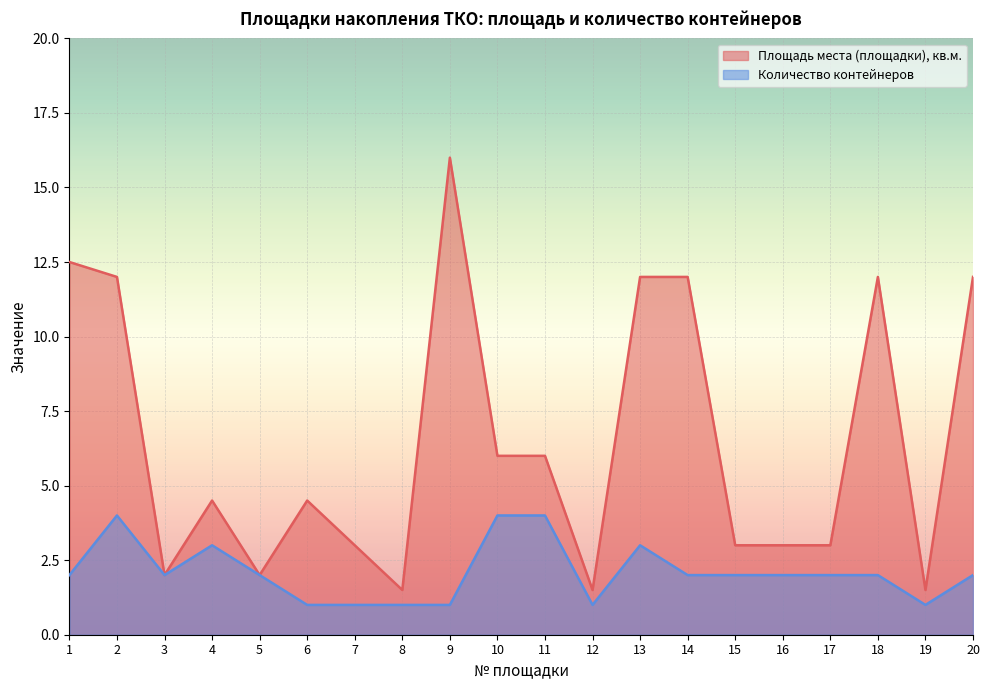

What is the value of the Количество контейнеров point at the 13th from the left?

3.0